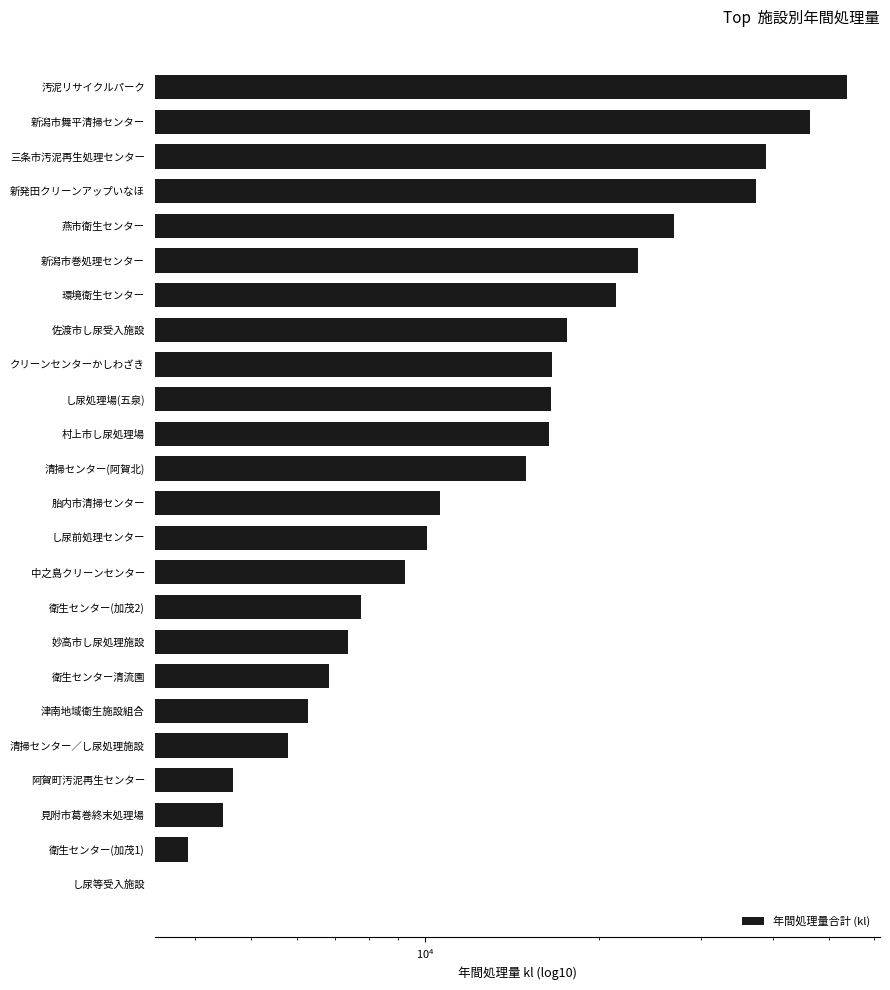

What is the sum of all values?

407495.4